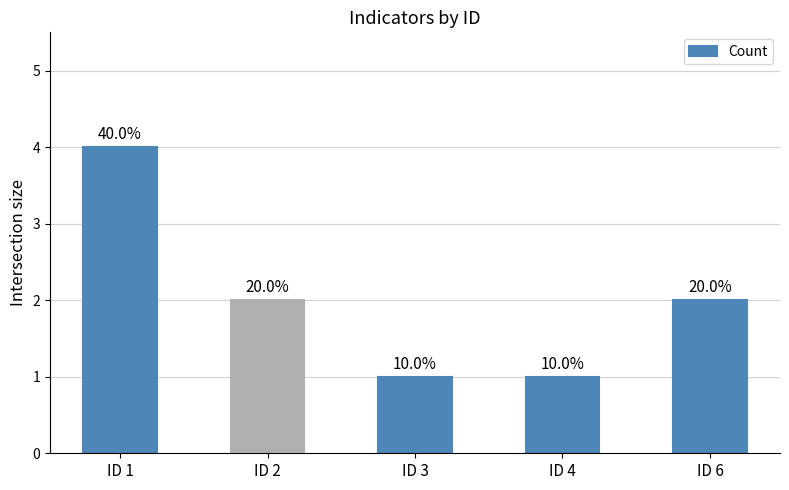

The value at ID 2 is 2. True or false?

True